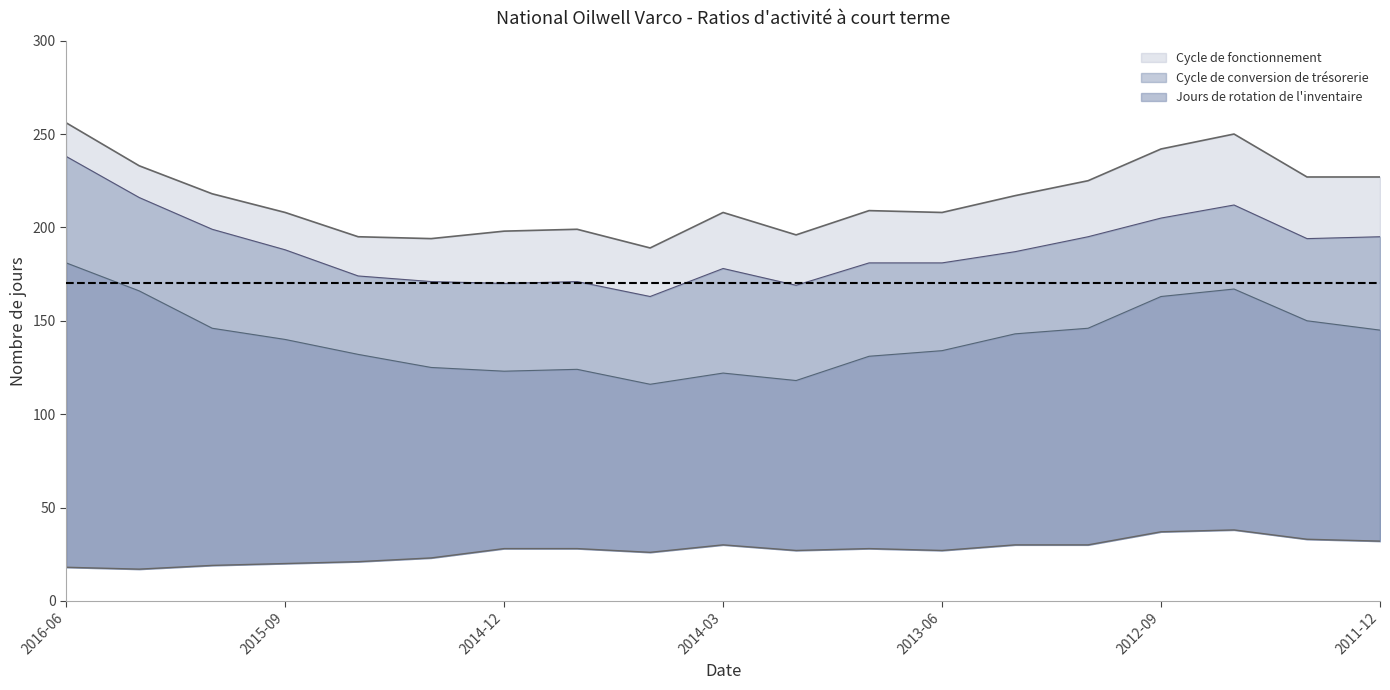

Which series has the largest range (max minus min)?

Cycle de conversion de trésorerie